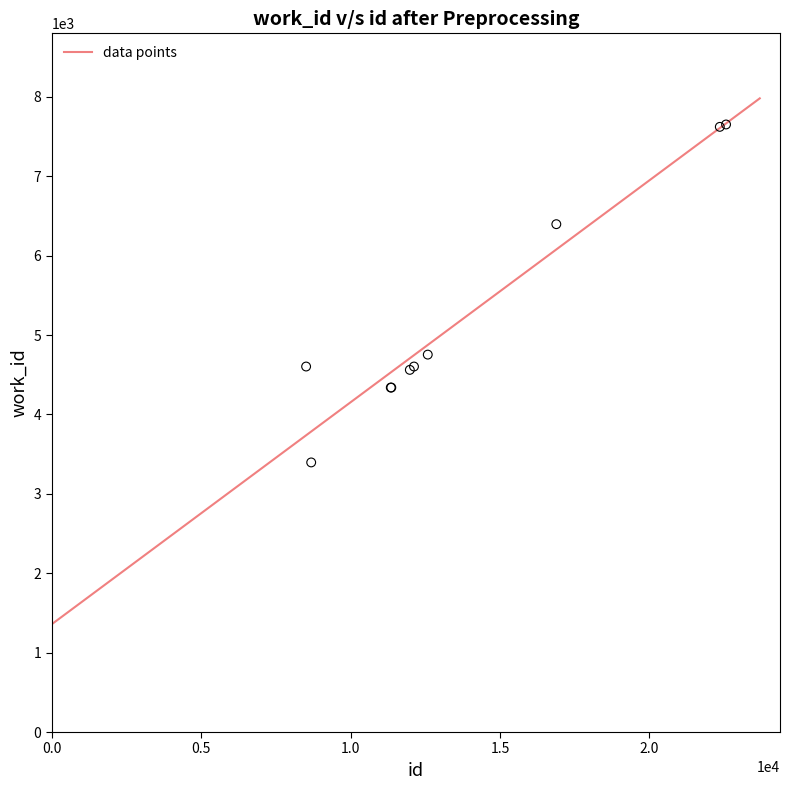

What Y value in the scatter plot is closest to 5524?

4754